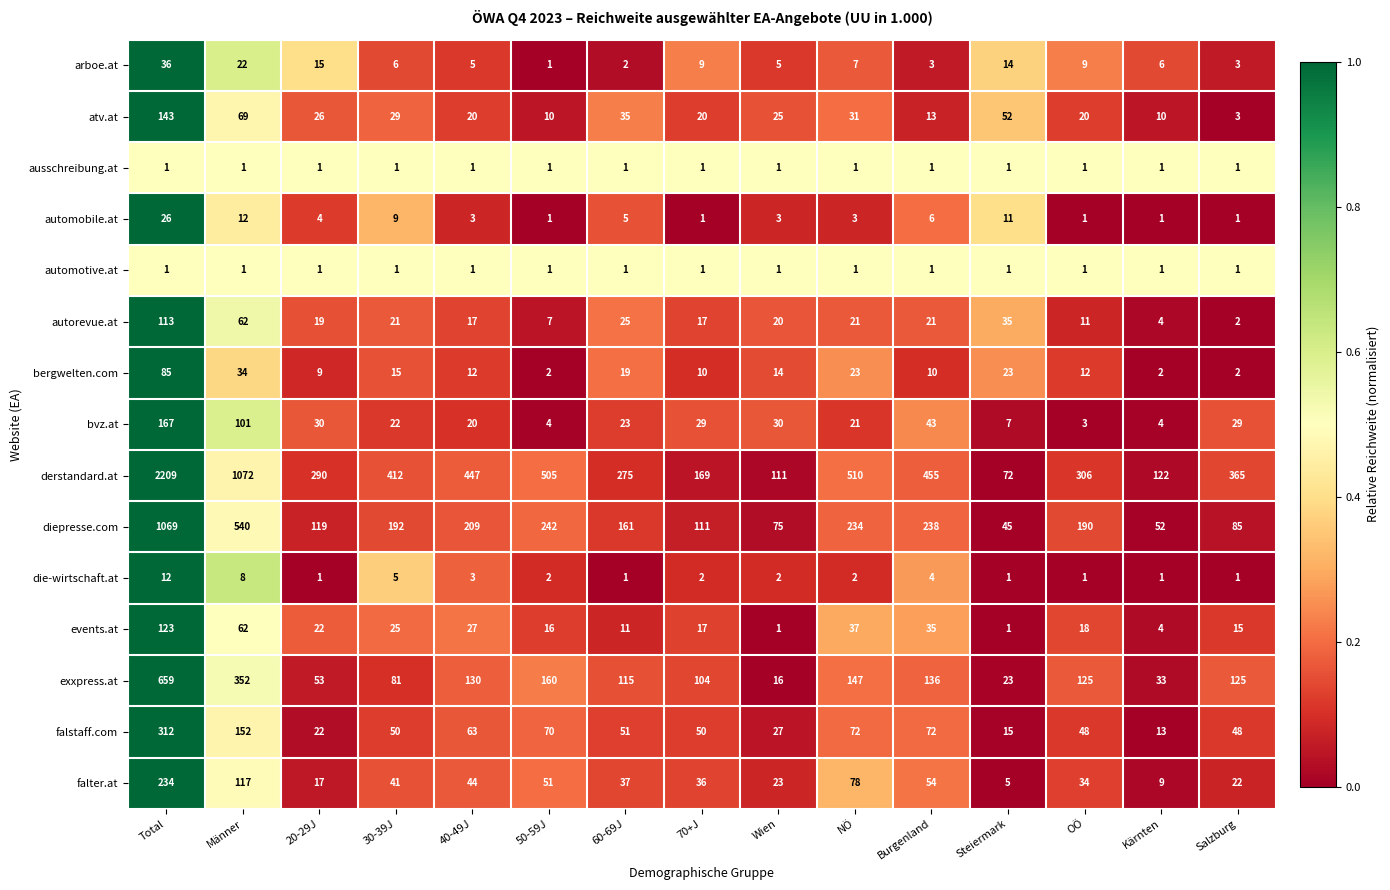

What is the greatest value displayed?

2209